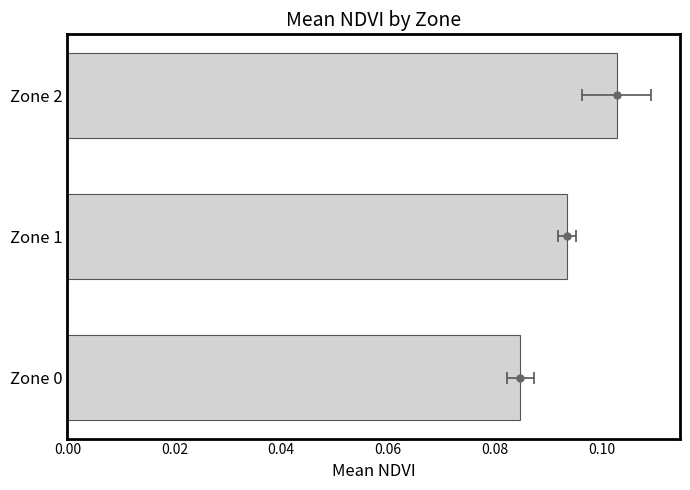

The value at Zone 1 is 0.1. True or false?

True